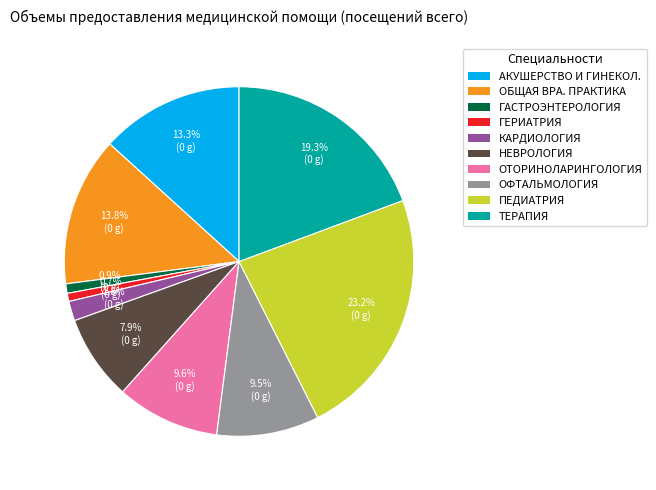

Which category has the biggest portion of the pie?

ПЕДИАТРИЯ